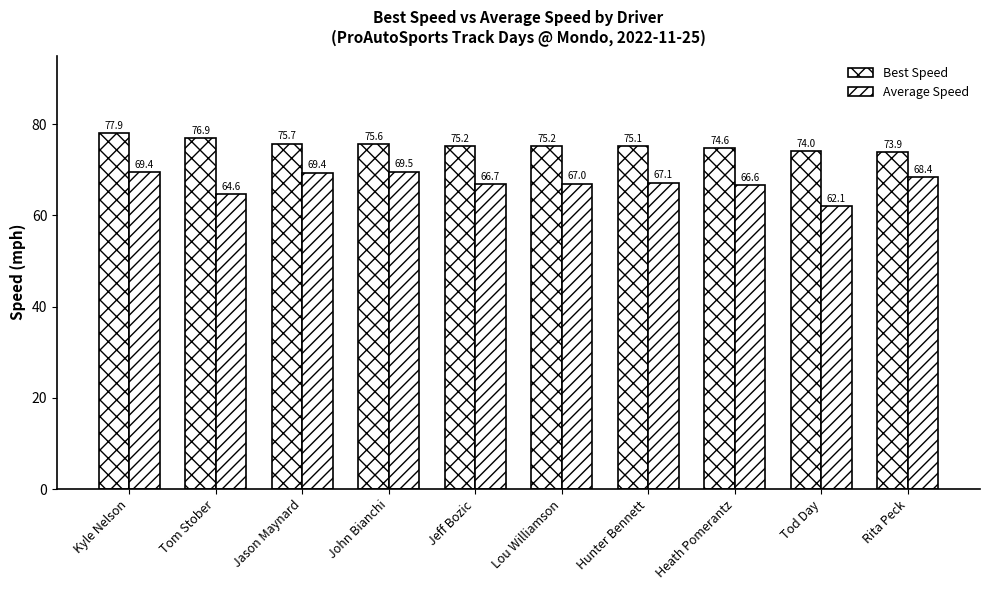

What is the sum of all Average Speed values?

670.8